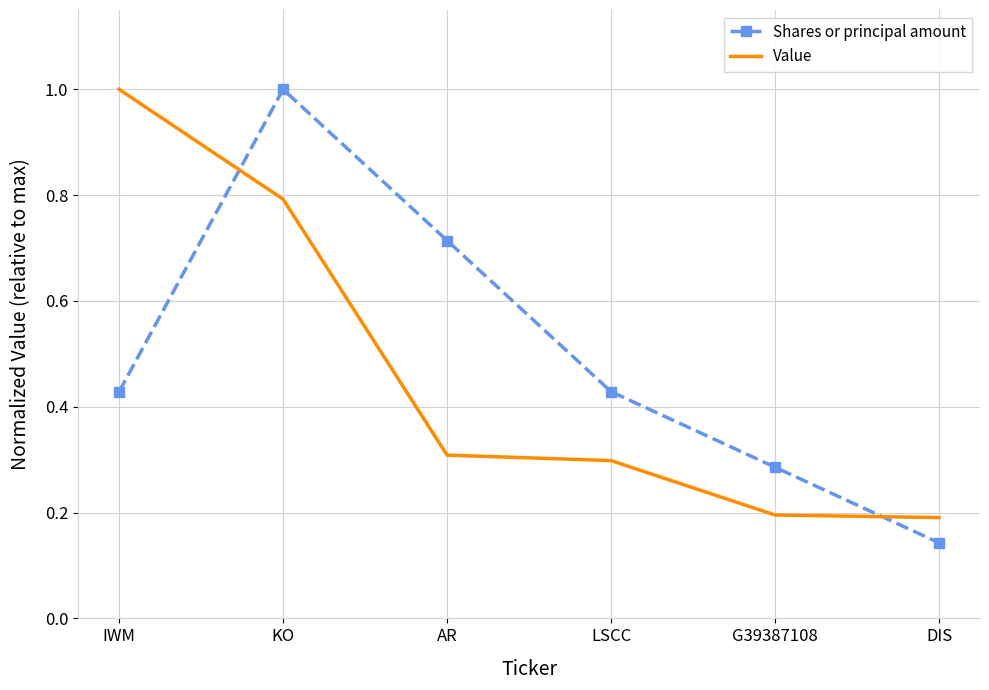

What is the sum of all Shares or principal amount values?

3.0